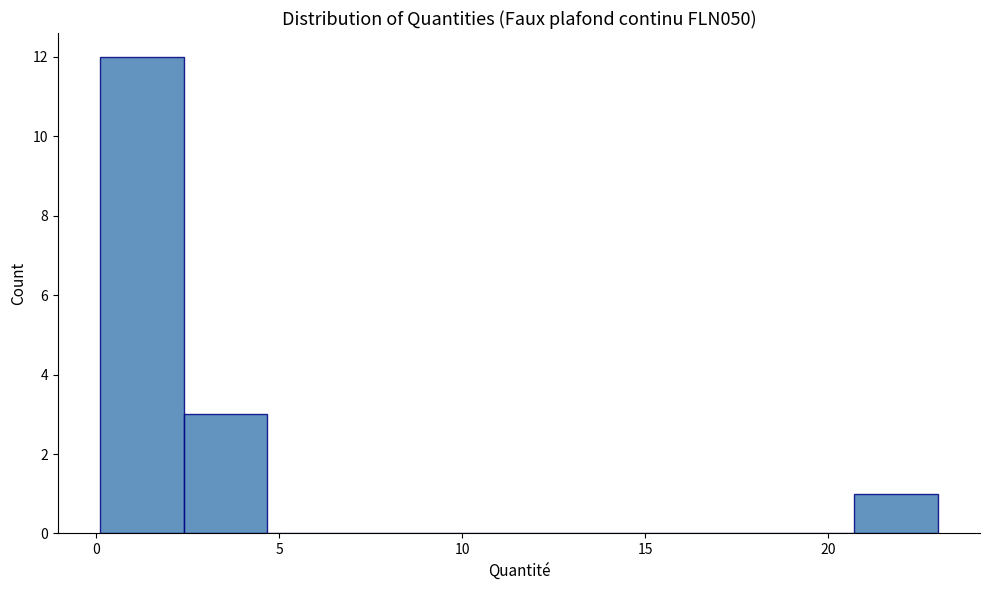

Reading left to right, list every bar in this chart as the range it spans on the x-axis followed by its height. Neither the bar edges nor the heights are printed on the chart, so give them approximately, as read against the axes.

0.0 to 2.5: 12
2.5 to 4.5: 3
4.5 to 7.0: 0
7.0 to 9.5: 0
9.5 to 11.5: 0
11.5 to 14.0: 0
14.0 to 16.0: 0
16.0 to 18.5: 0
18.5 to 20.5: 0
20.5 to 23.0: 1